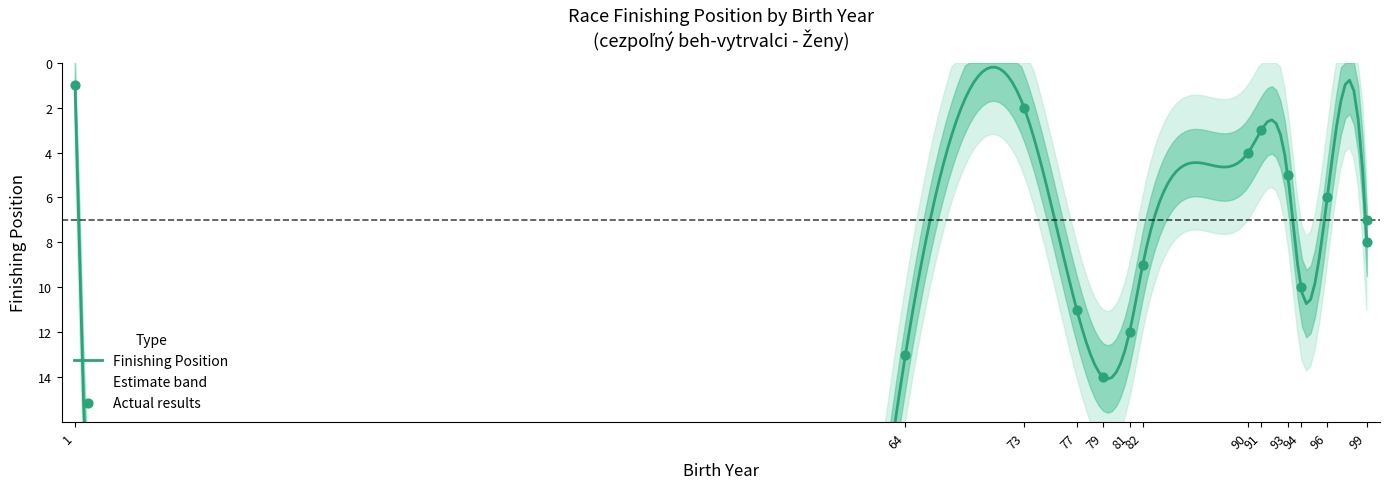

Between 01 and 94, which is larger?

94